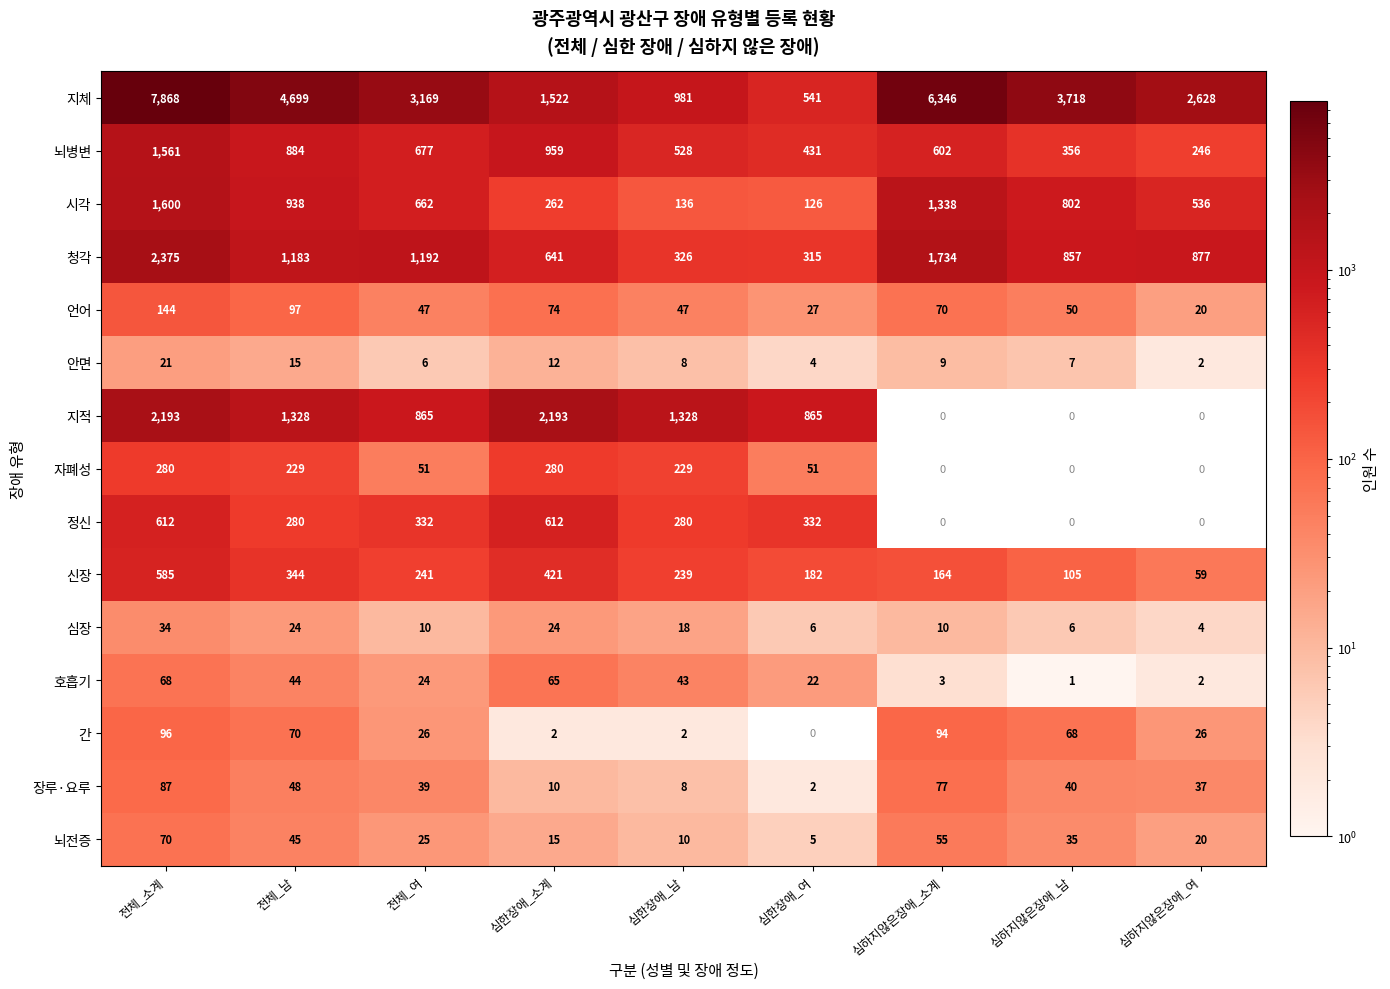

Where does the 청각 series first go above 877?

전체_소계